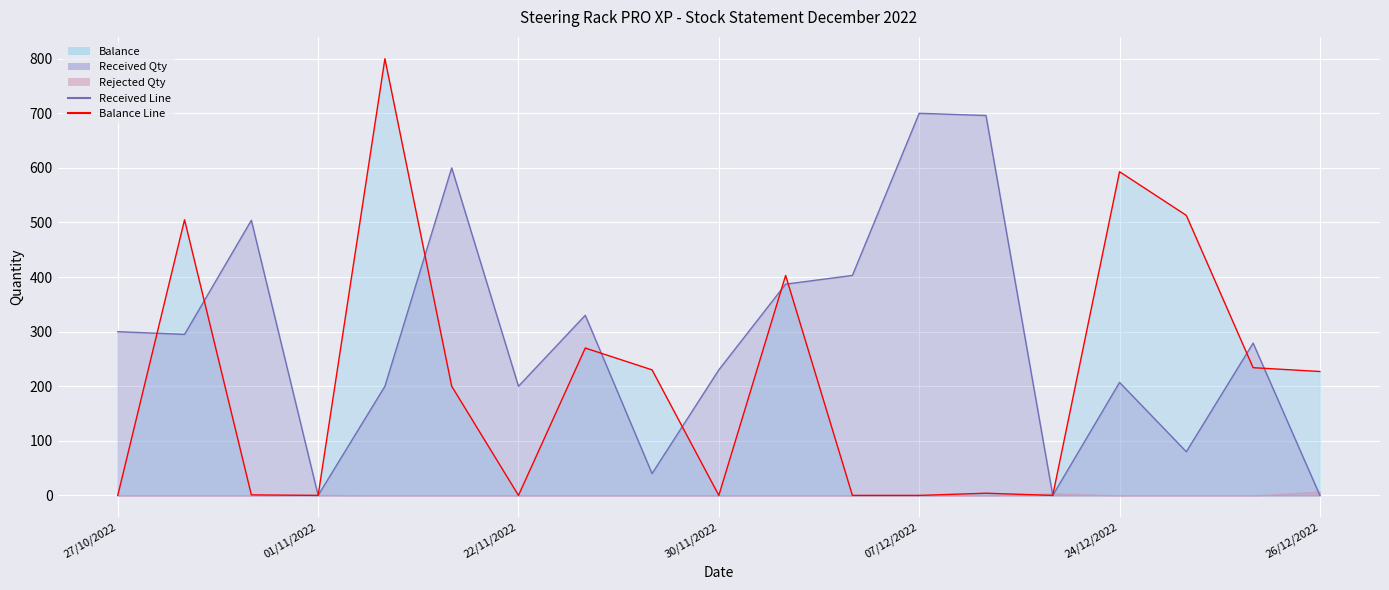

What is the average value of the Balance Line series?

209